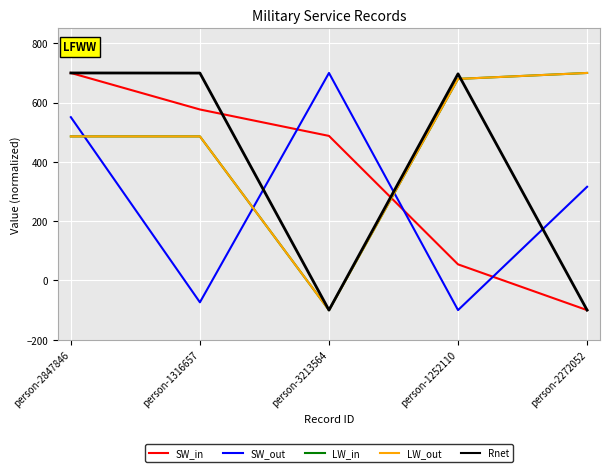

Is this an area chart (filled region under the line)?

No